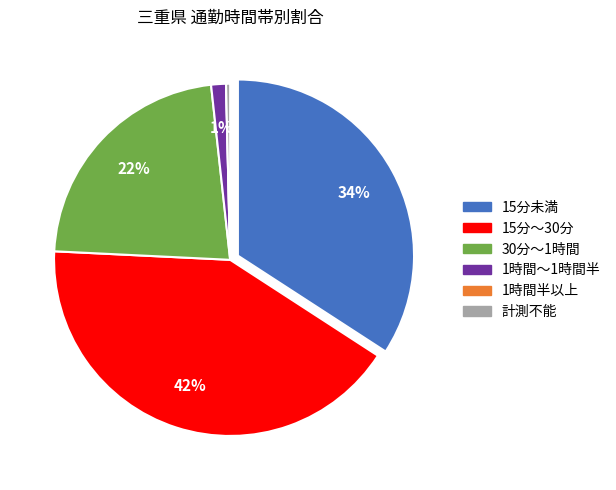

How many segments does this pie chart have?

6